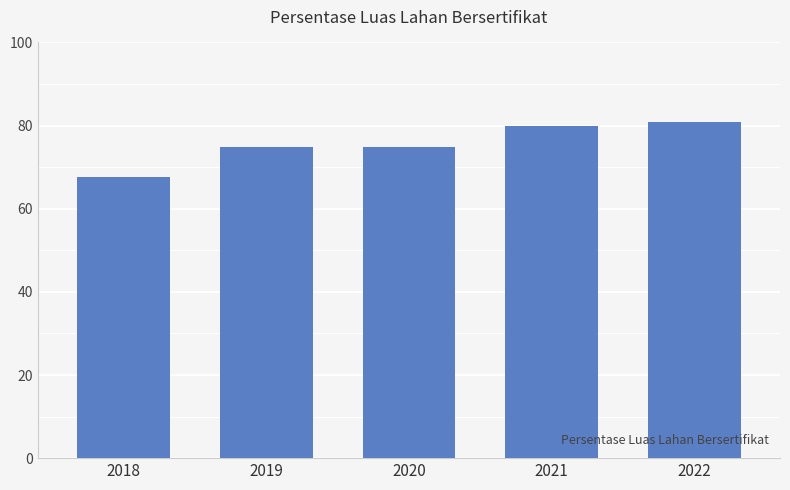

What is the approximate value at 2020?

74.8